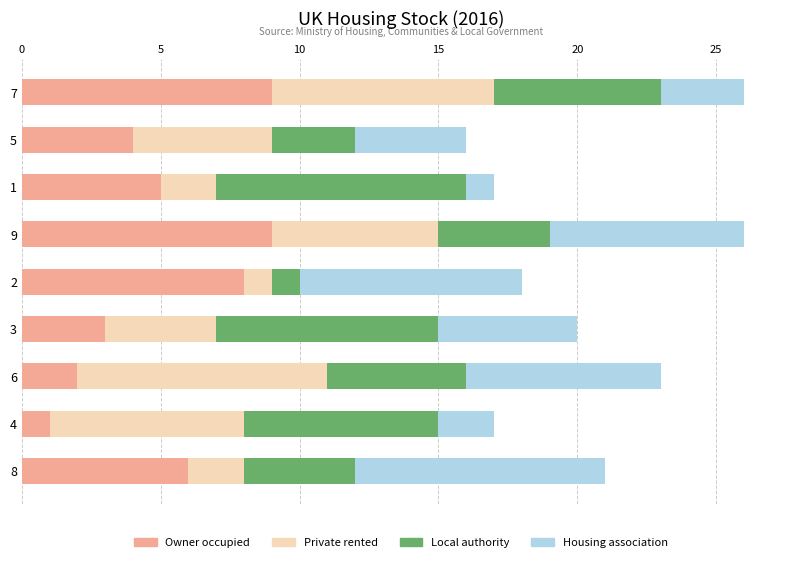

What is the sum of all Owner occupied values?

47